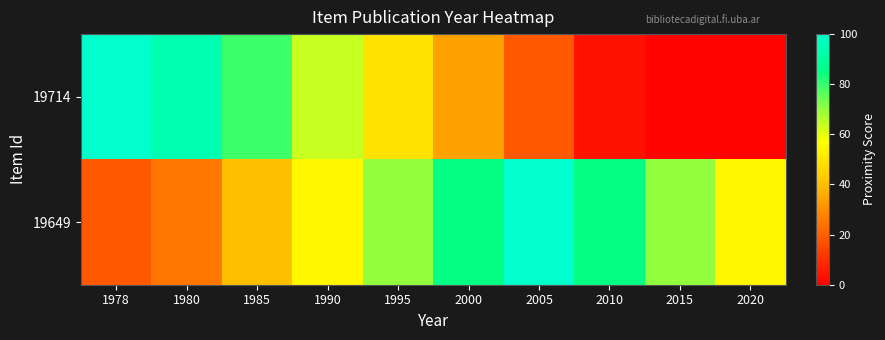

Reading left to right, list all the values displayed in this chart.

19714: 1978=100	1980=94	1985=79	1990=64	1995=49	2000=34	2005=19	2010=4	2015=1	2020=1
19649: 1978=19	1980=25	1985=40	1990=55	1995=70	2000=85	2005=100	2010=85	2015=70	2020=55